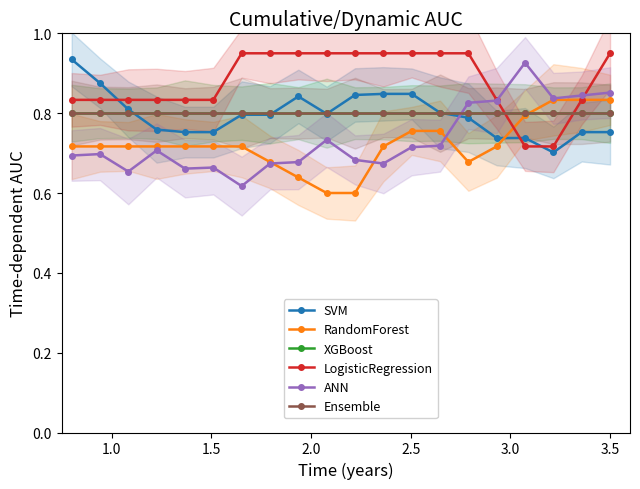

What is the difference between the second highest and minimum values in the LogisticRegression series?

0.2